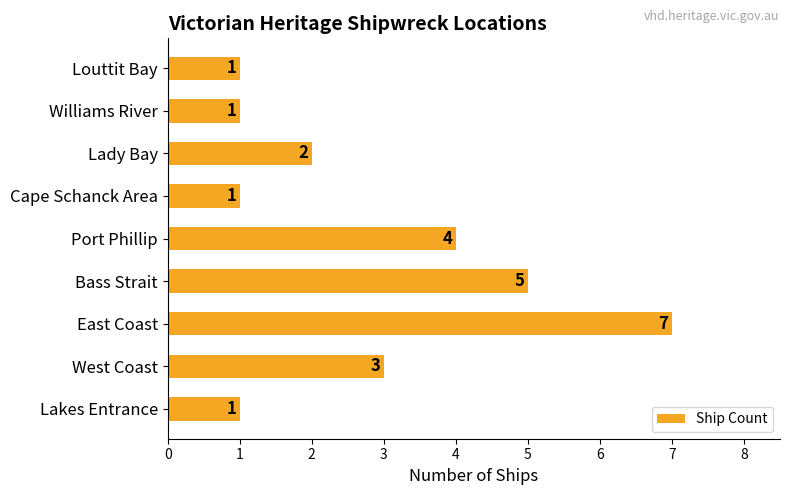

Which category has the highest value across all series?

East Coast